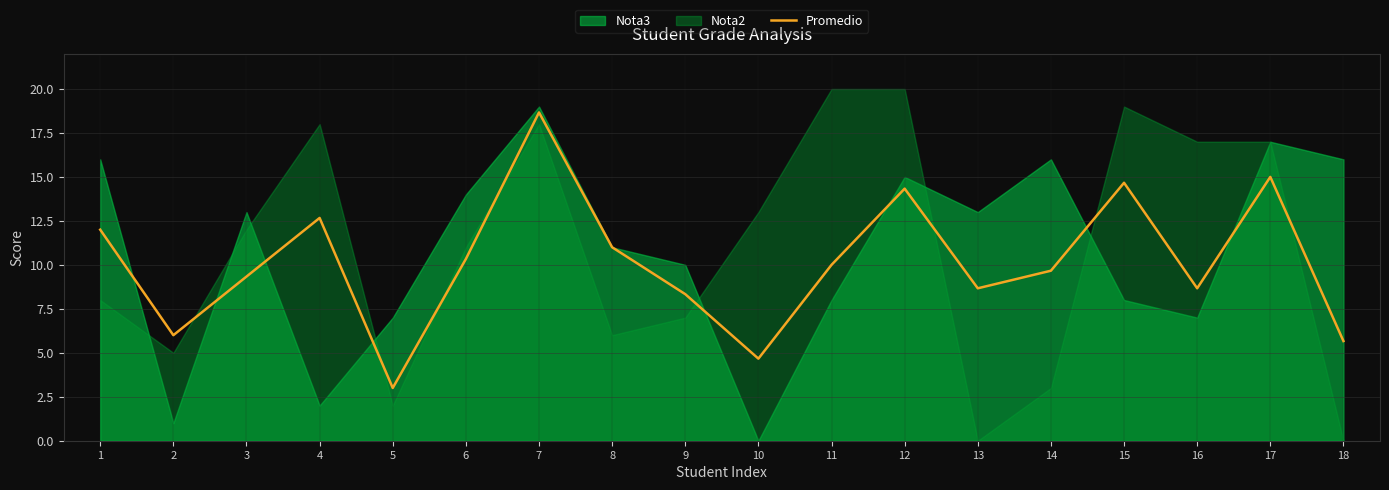

List the labels in order of value, largest first.

7, 17, 15, 12, 4, 1, 8, 6, 11, 14, 3, 13, 16, 9, 2, 18, 10, 5